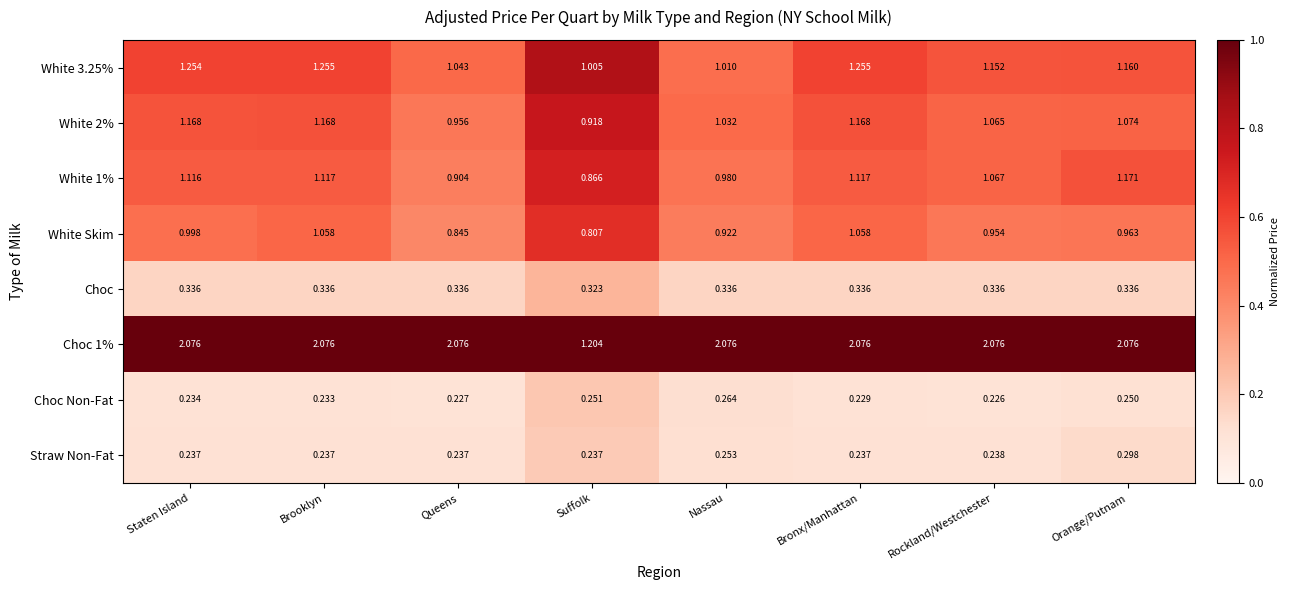

Which series has the largest total across all categories?

Choc 1%